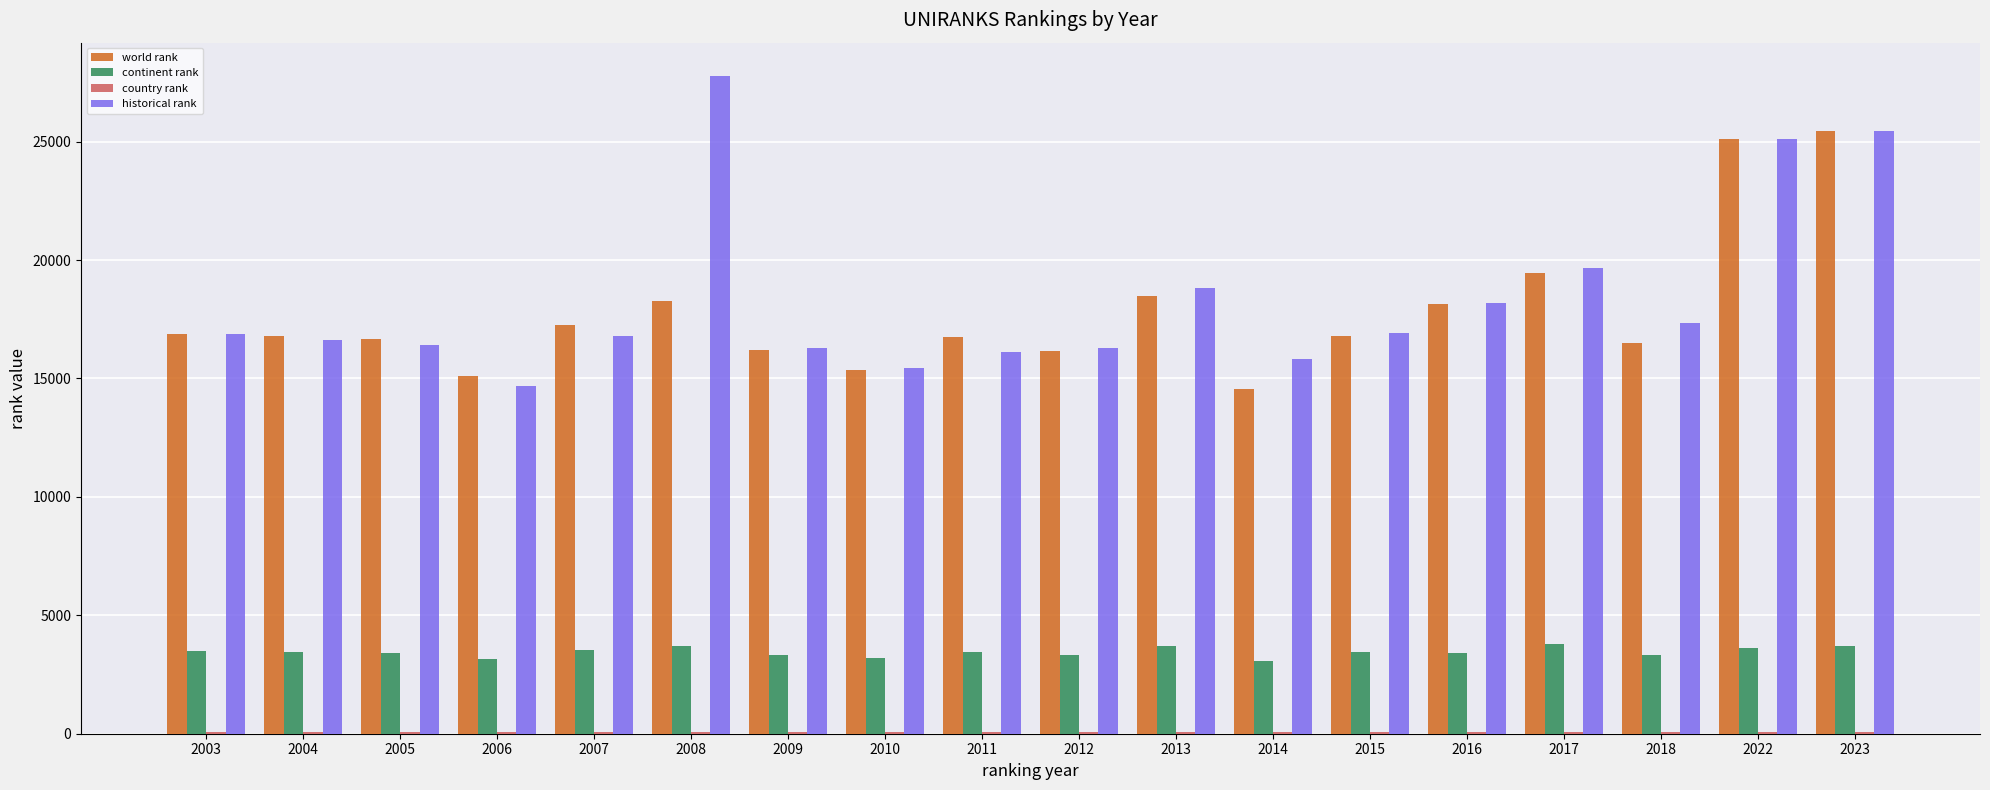

True or false: world rank has a value of 16147 at 2012.

True